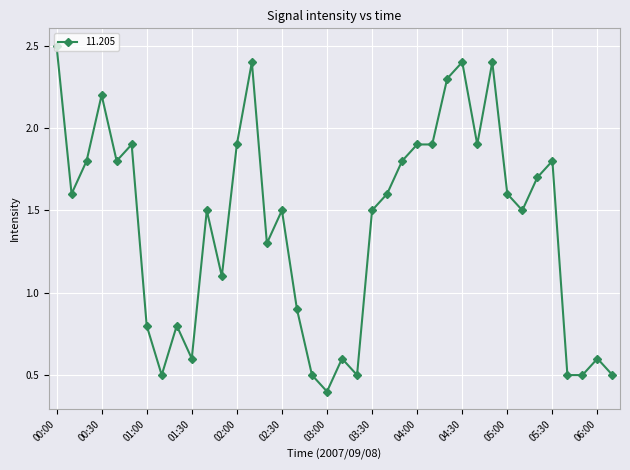

True or false: the data has more than 1 interior local peaks.

True